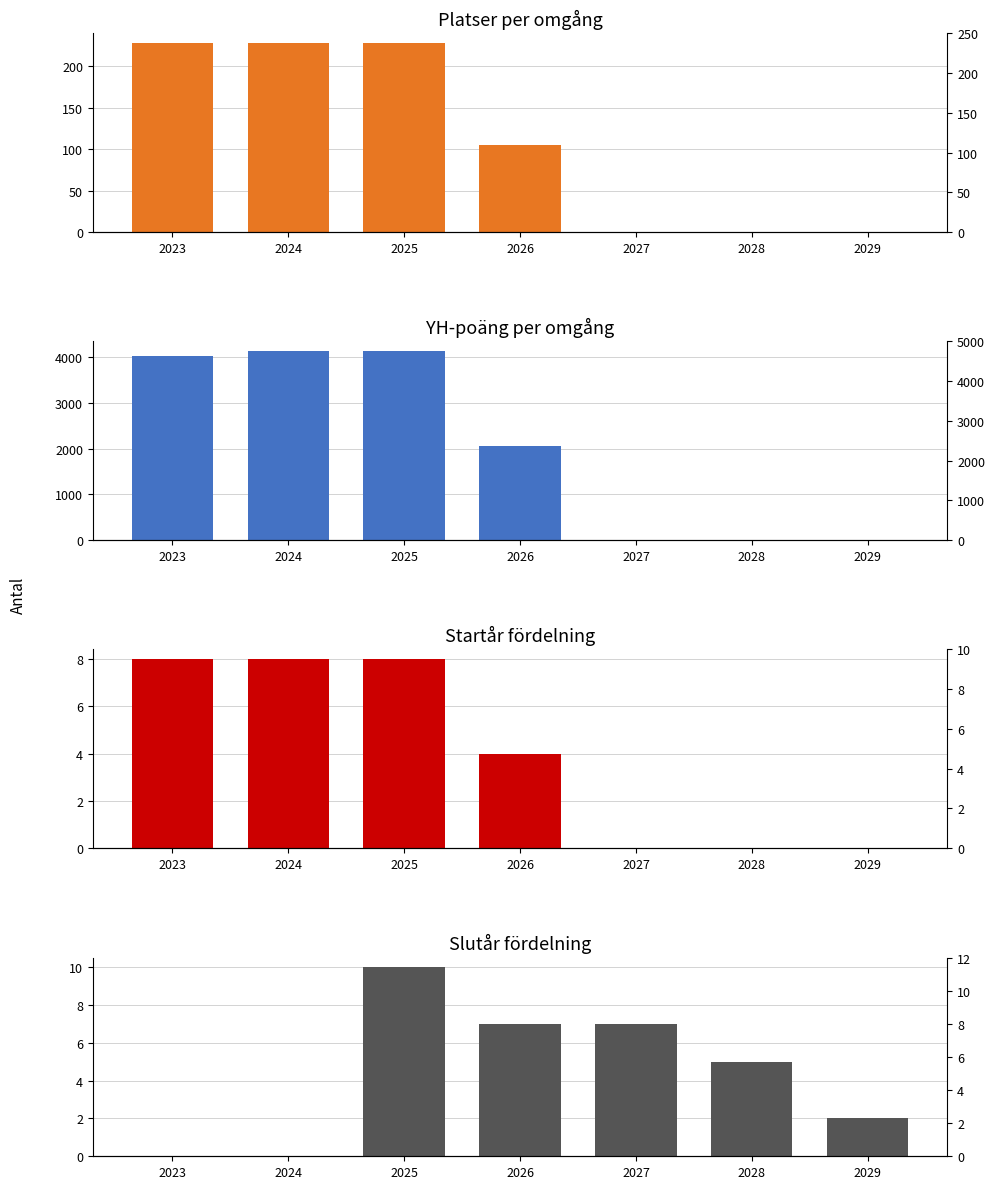

Reading right to left, extract all data points from this chart.

Platser: 2029=0	2028=0	2027=0	2026=105	2025=228	2024=228	2023=228
YH-poäng: 2029=0	2028=0	2027=0	2026=2050	2025=4130	2024=4130	2023=4030
Startår: 2029=0	2028=0	2027=0	2026=4	2025=8	2024=8	2023=8
Slutår: 2029=2	2028=5	2027=7	2026=7	2025=10	2024=0	2023=0